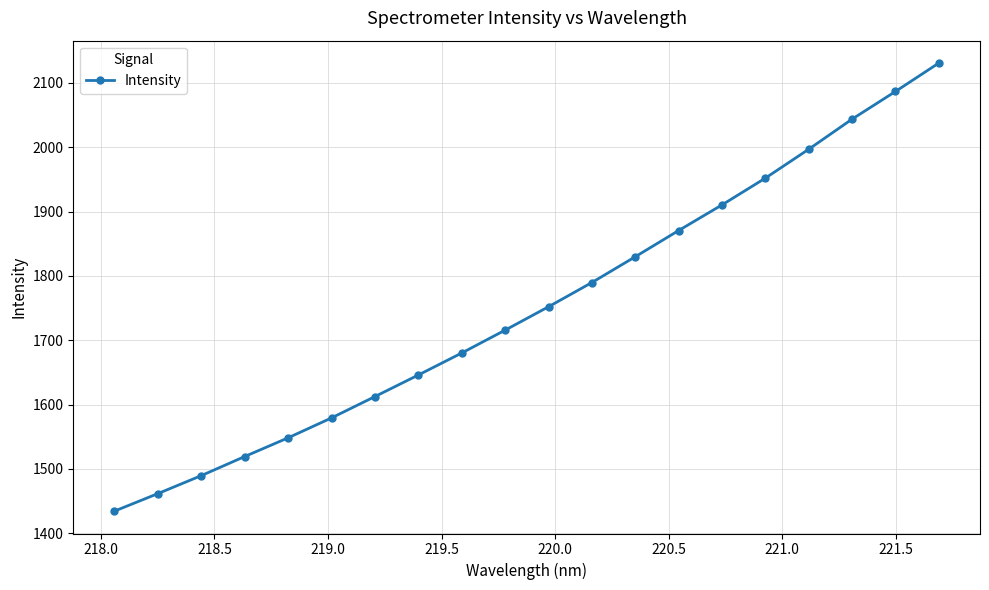

What is the difference between the maximum and minimum values?

696.0